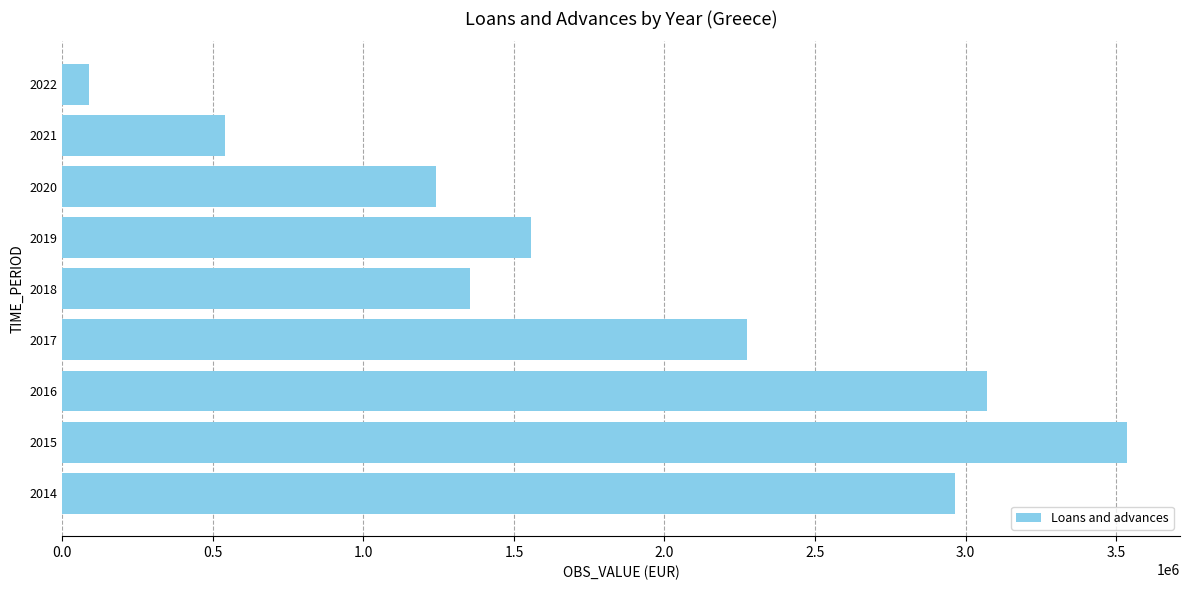

What is the average value?

1847778.9